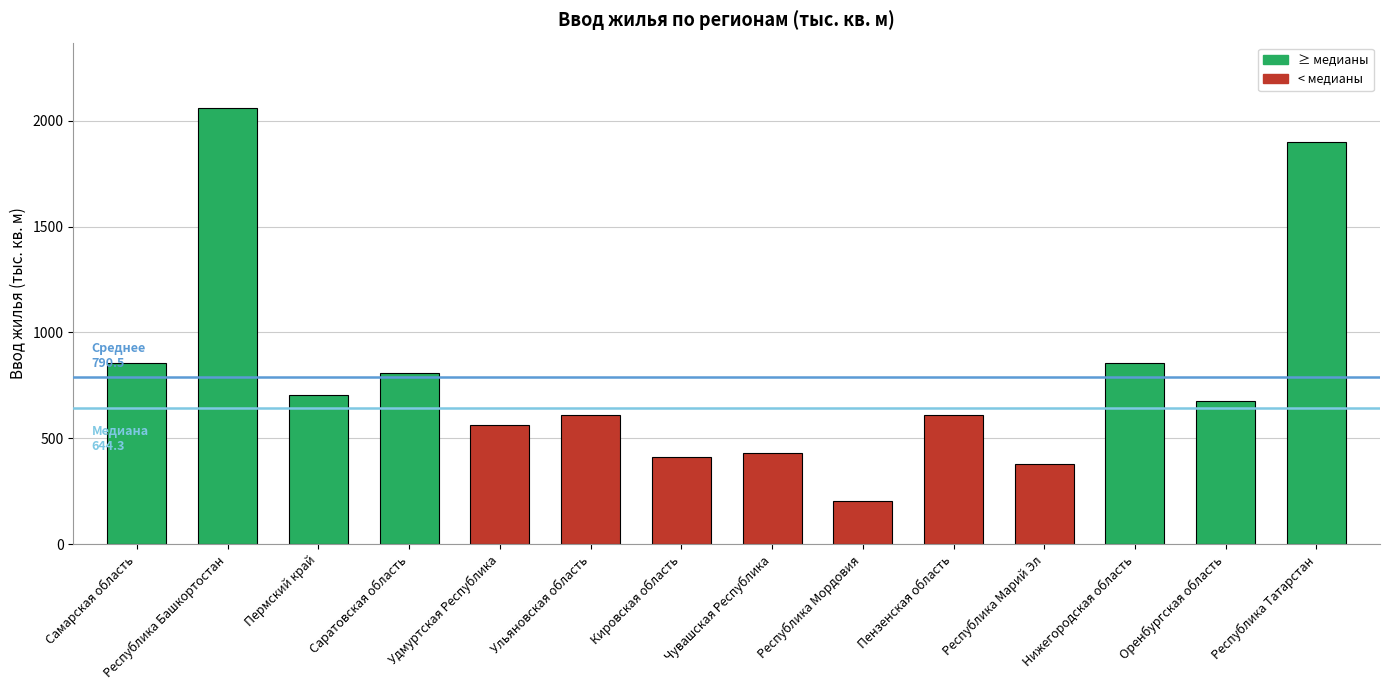

What is the difference between the second highest and second lowest values?

1521.6